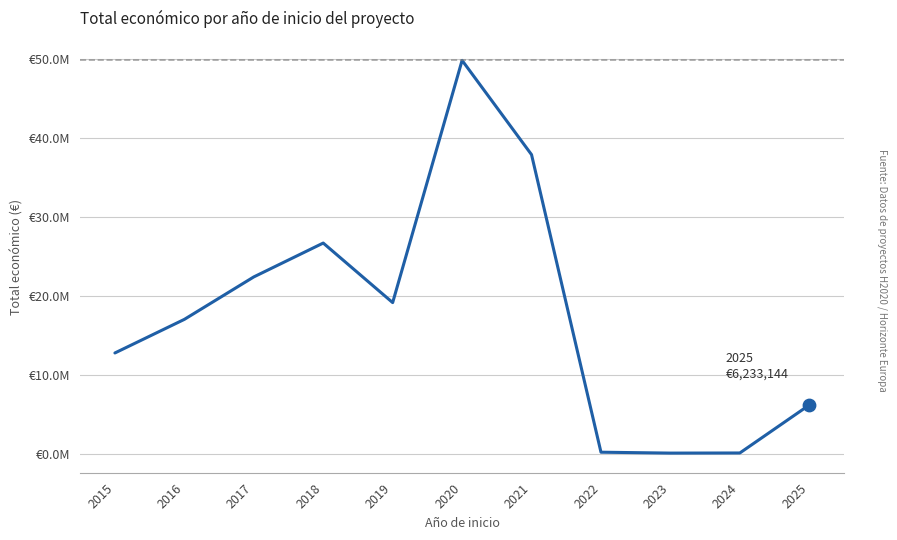

Is this an area chart (filled region under the line)?

No